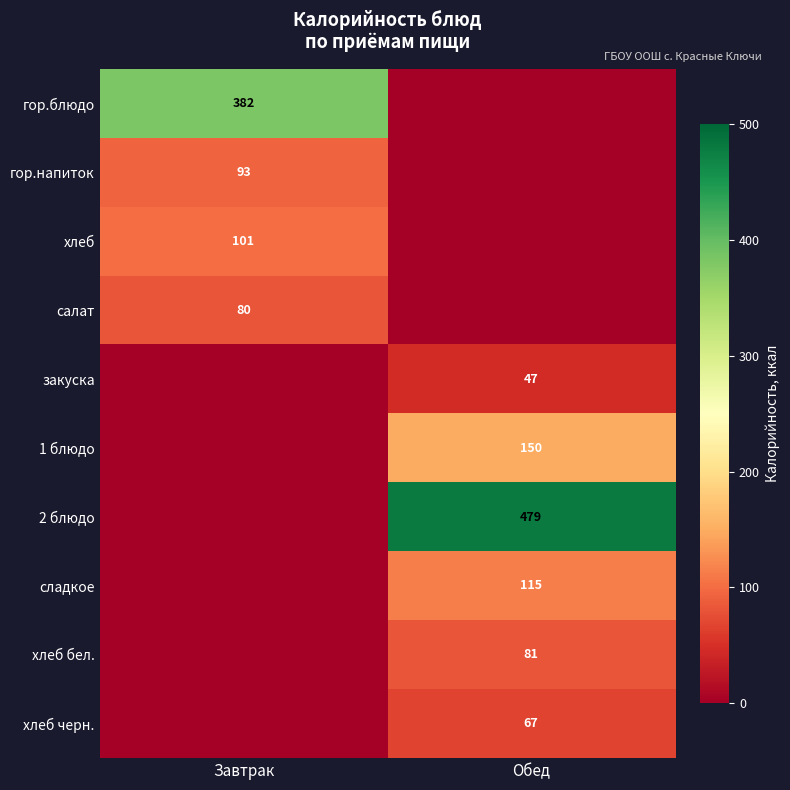

The гор.блюдо series shows 382 at Завтрак. True or false?

True